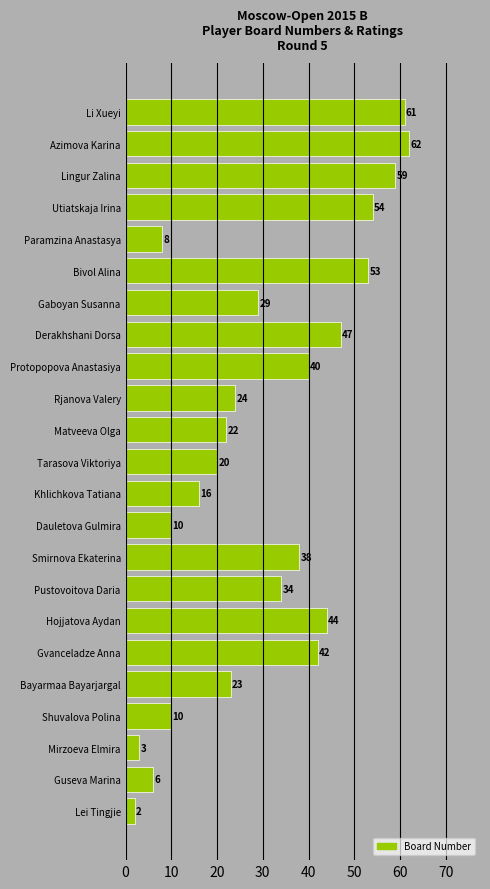

The chart shows a value of 32 at Matveeva Olga. True or false?

False